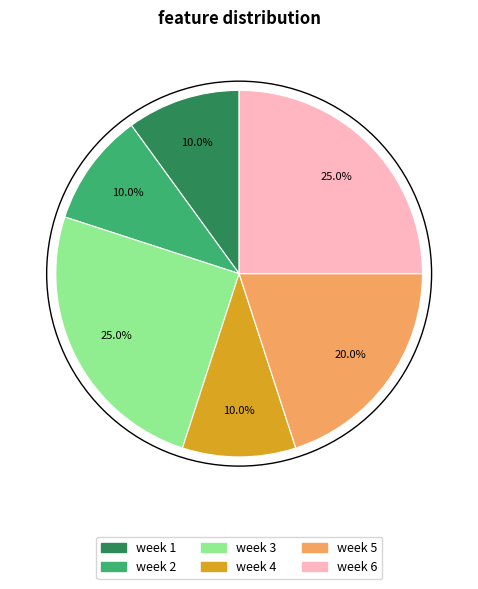

Which has a higher value, week 4 or week 6?

week 6